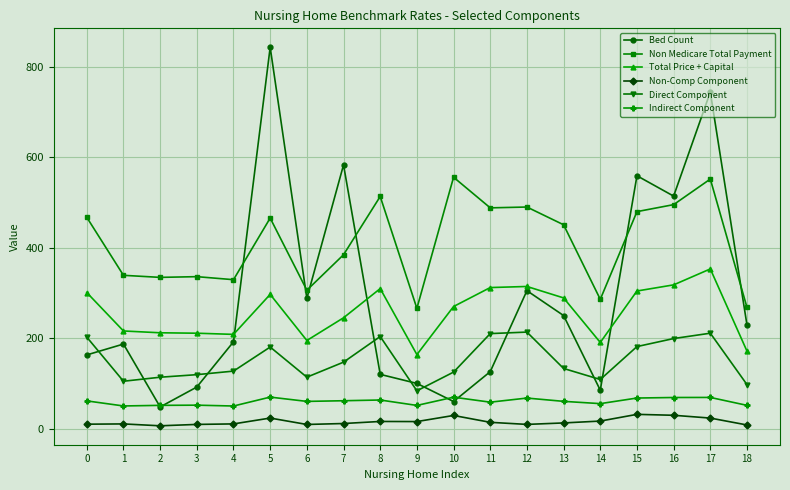

Which series has the largest total across all categories?

Non Medicare Total Payment